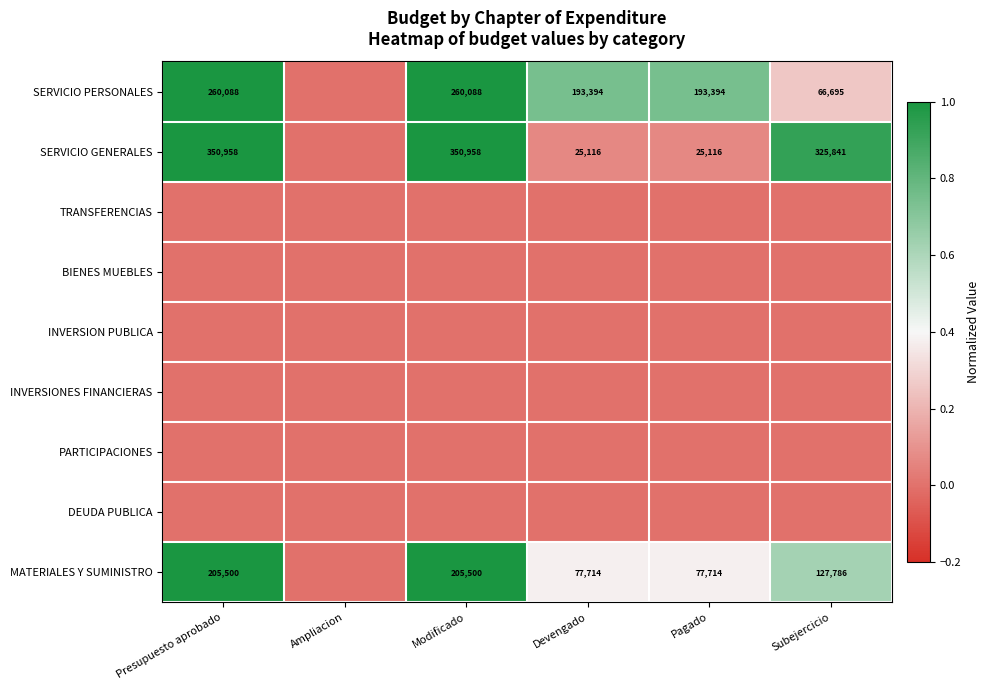

Which has a higher value, Ampliacion or Devengado?

Devengado